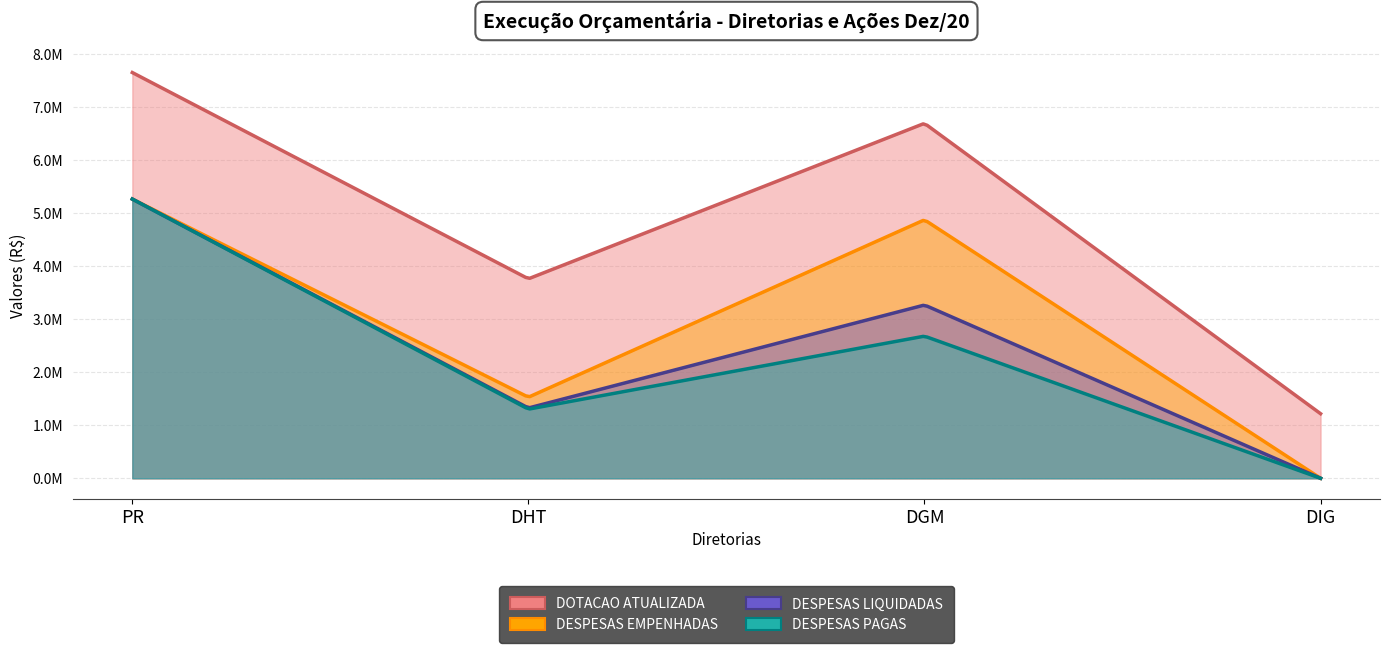

Which has a higher value, DHT or PR?

PR